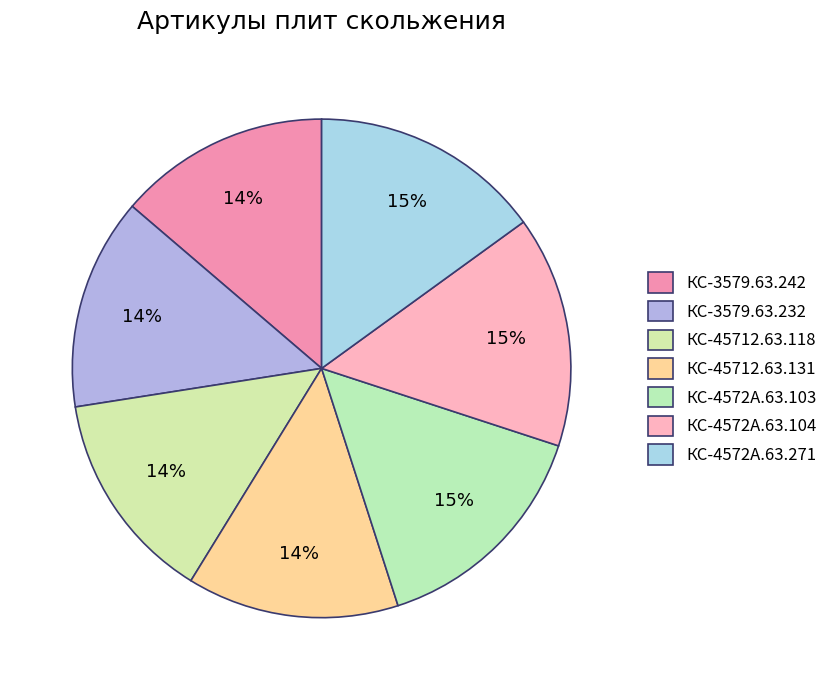

How many segments does this pie chart have?

7